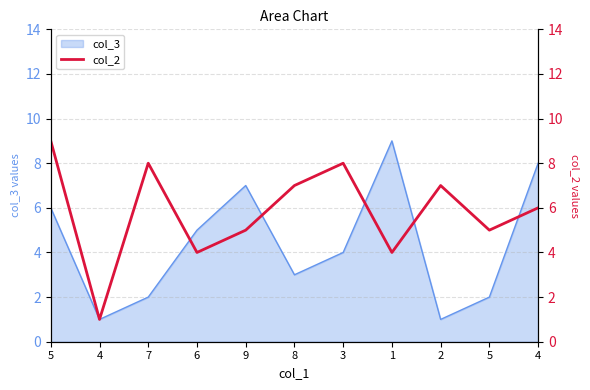

Reading left to right, what are all the values shown in this chart?

9	1	8	4	5	7	8	4	7	5	6